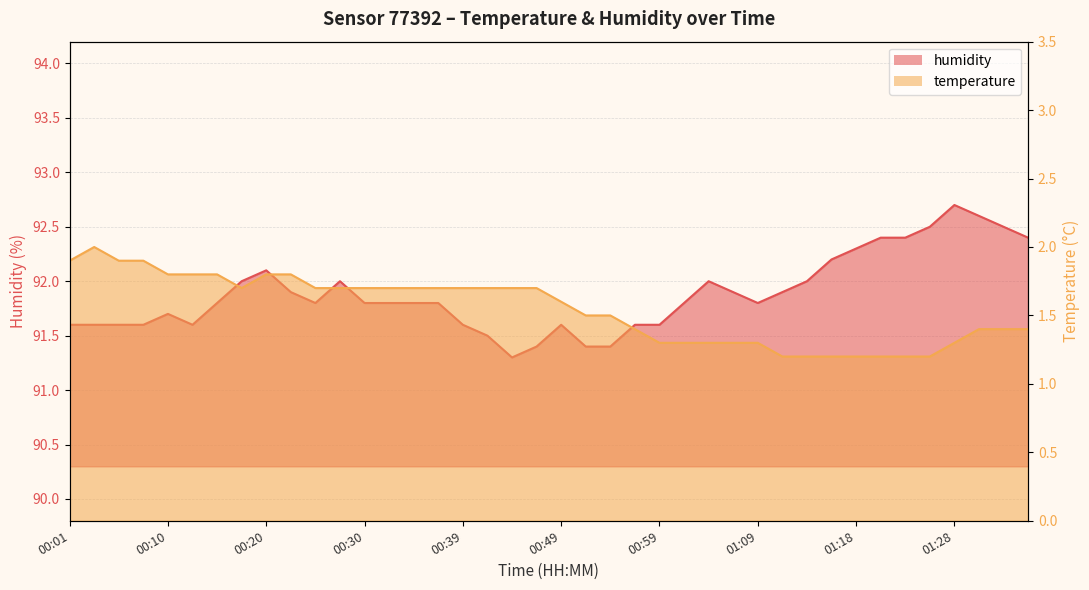

What is the sum of all humidity values?

3675.3